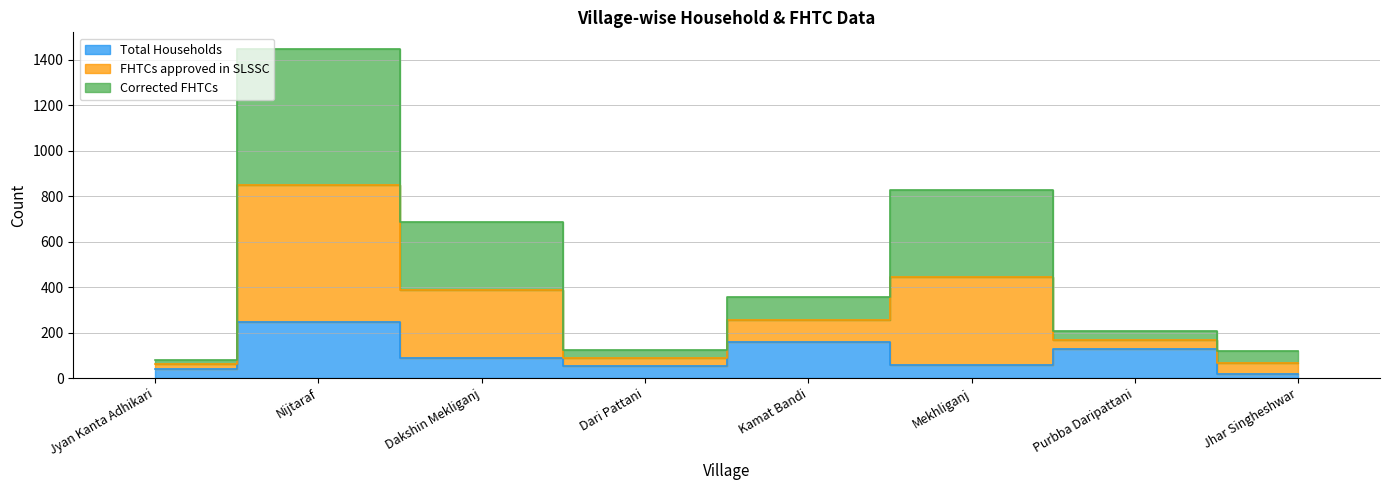

Where does the Total Households series first go above 88?

Nijtaraf